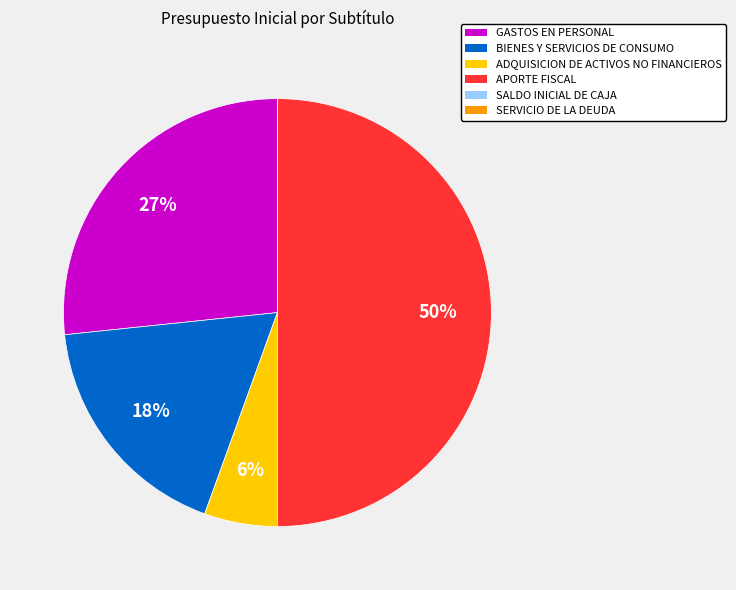

Is ADQUISICION DE ACTIVOS NO FINANCIEROS the majority of the pie?

No